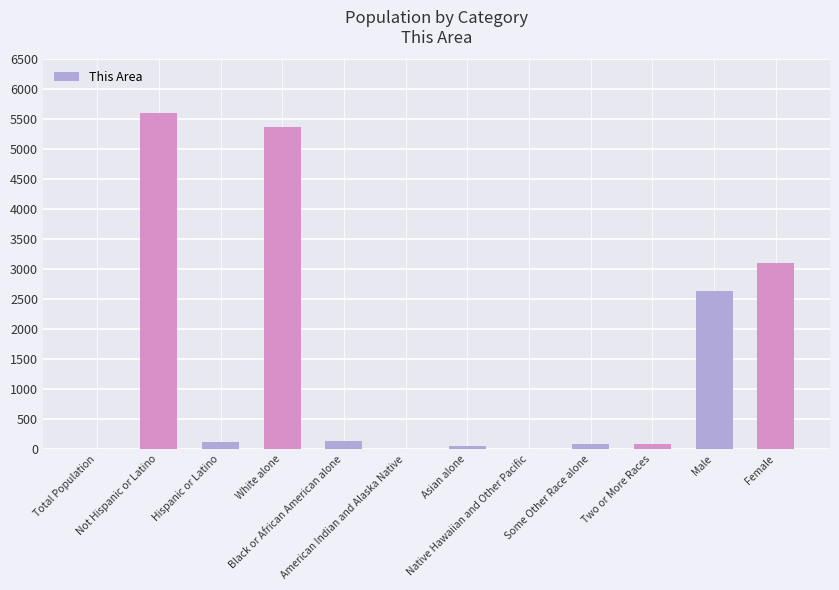

What is the sum of all values?

17201